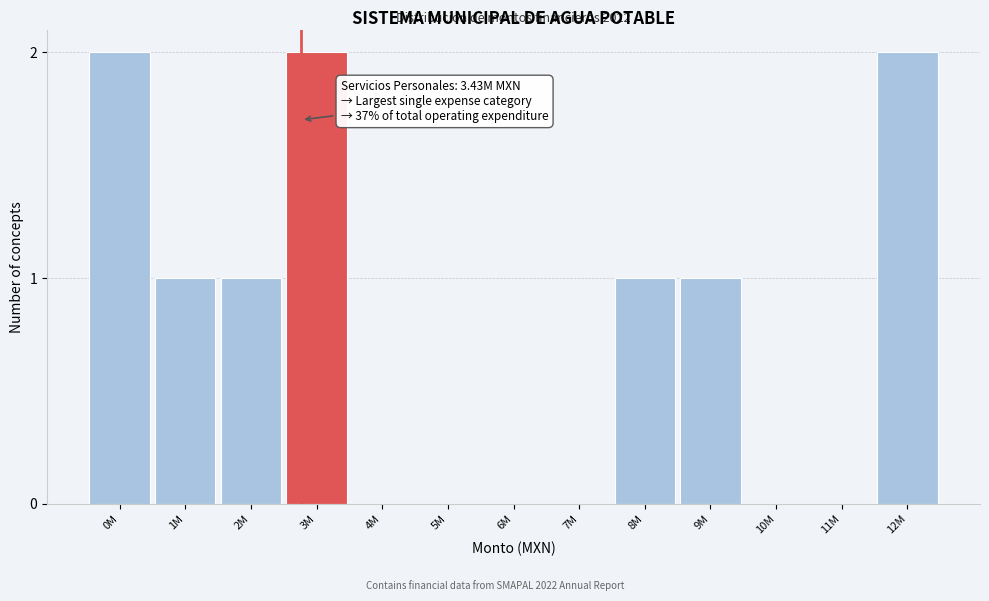

Reading left to right, transcribe all the data shown in this chart.

0M=2	1M=1	2M=1	3M=2	4M=0	5M=0	6M=0	7M=0	8M=1	9M=1	10M=0	11M=0	12M=2